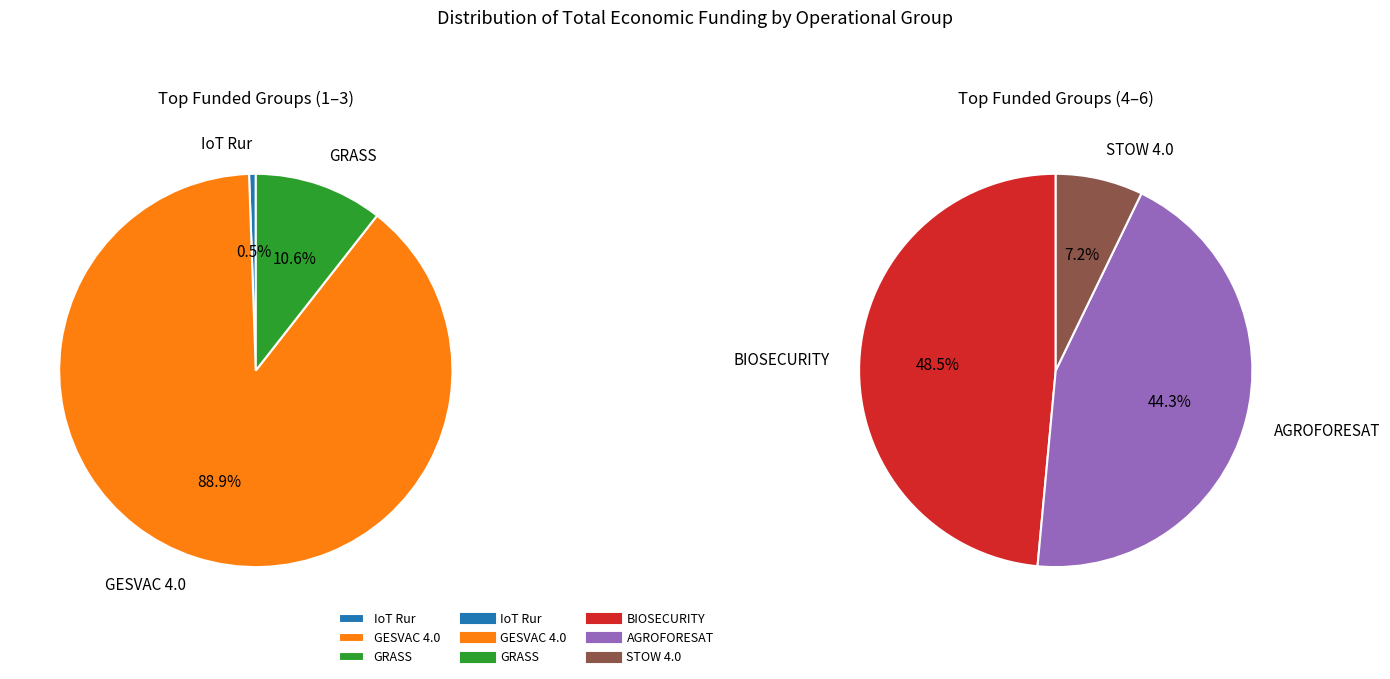

True or false: GESVAC 4.0 accounts for 36% of the total.

False